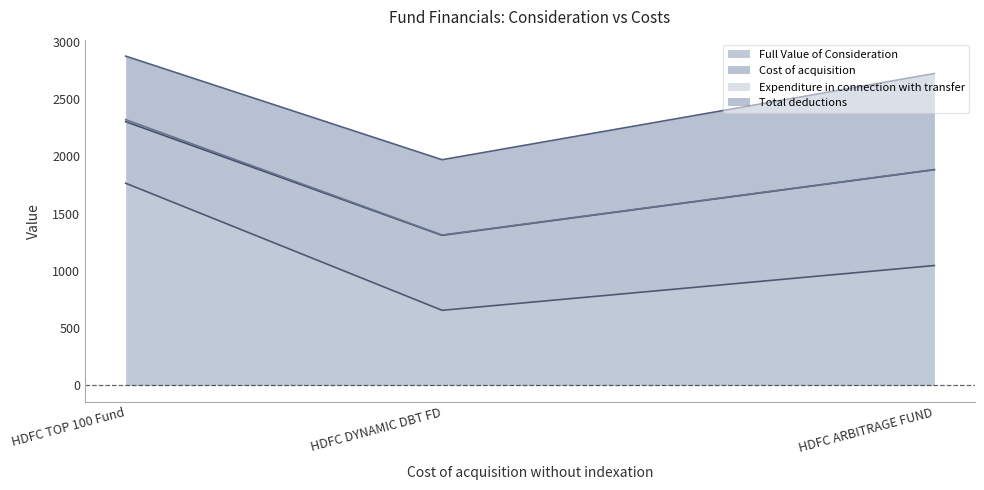

The Total deductions series shows 244.9 at HDFC DYNAMIC DBT FD. True or false?

False